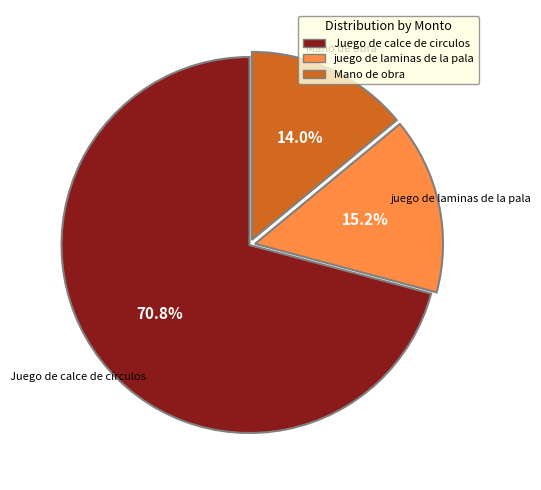

Which category has the smallest portion of the pie?

Mano de obra